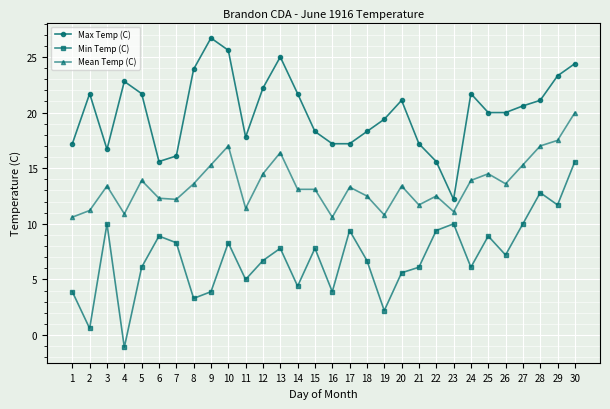

At which category is the sum across all series the highest?

30